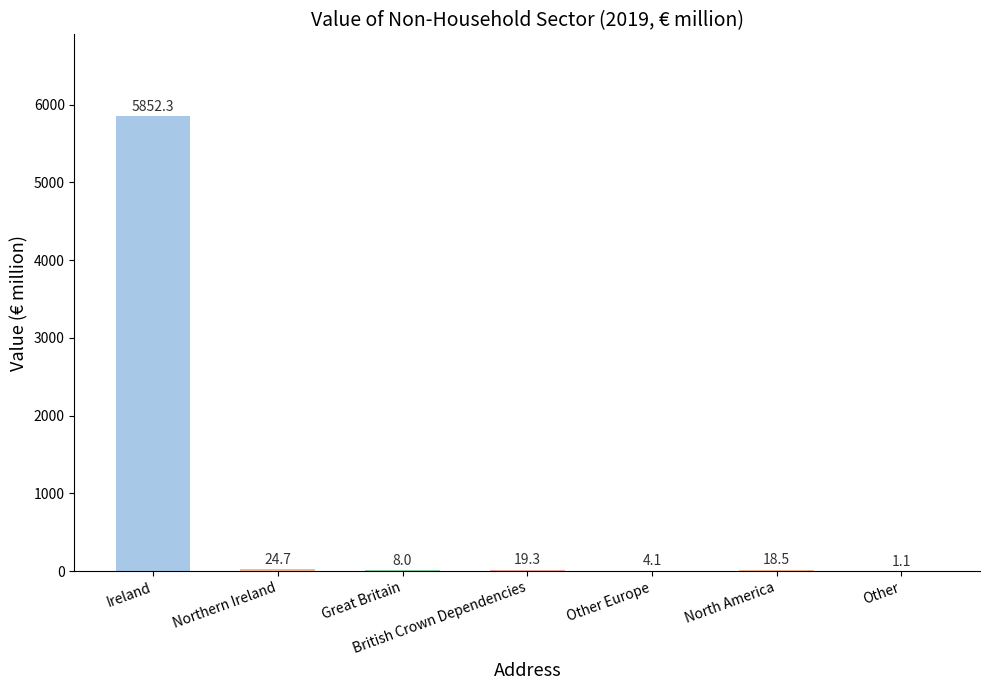

What is the change in value from North America to Other?

-17.4